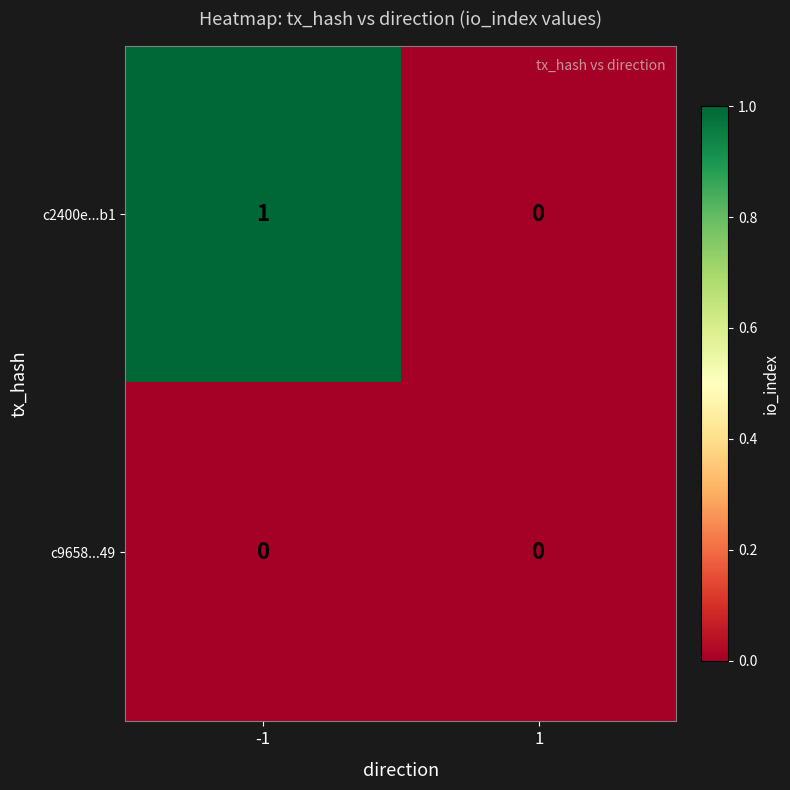

List the series in order of their peak value, highest first.

c2400e...b1, c9658...49